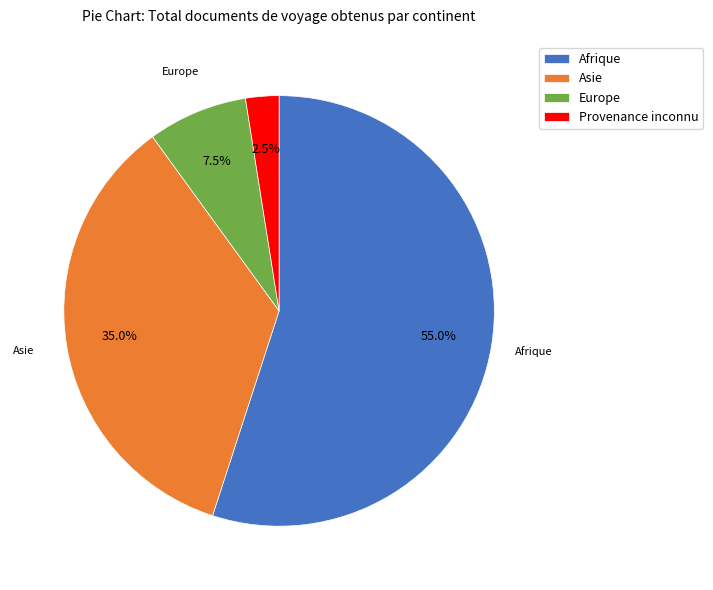

True or false: Asie accounts for 35% of the total.

True